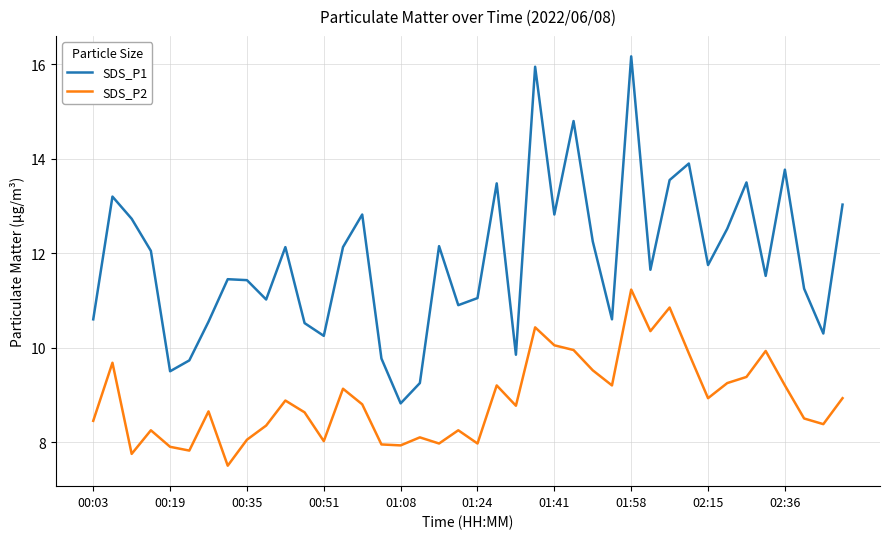

True or false: SDS_P1 has more than 0 points higher than both neighbors.

True